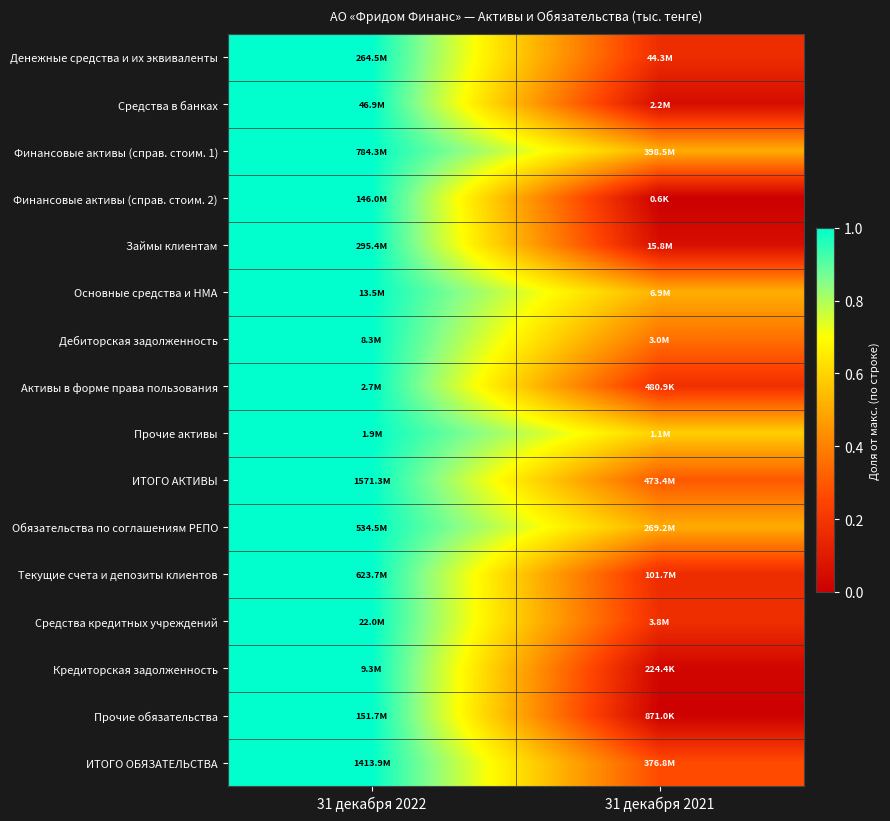

Reading right to left, list all the values displayed in this chart.

Денежные средства и их эквиваленты: 31 декабря 2021=0.2	31 декабря 2022=1.0
Средства в банках: 31 декабря 2021=0.0	31 декабря 2022=1.0
Финансовые активы (справ. стоим. 1): 31 декабря 2021=0.5	31 декабря 2022=1.0
Финансовые активы (справ. стоим. 2): 31 декабря 2021=0.0	31 декабря 2022=1.0
Займы клиентам: 31 декабря 2021=0.1	31 декабря 2022=1.0
Основные средства и НМА: 31 декабря 2021=0.5	31 декабря 2022=1.0
Дебиторская задолженность: 31 декабря 2021=0.4	31 декабря 2022=1.0
Активы в форме права пользования: 31 декабря 2021=0.2	31 декабря 2022=1.0
Прочие активы: 31 декабря 2021=0.6	31 декабря 2022=1.0
ИТОГО АКТИВЫ: 31 декабря 2021=0.3	31 декабря 2022=1.0
Обязательства по соглашениям РЕПО: 31 декабря 2021=0.5	31 декабря 2022=1.0
Текущие счета и депозиты клиентов: 31 декабря 2021=0.2	31 декабря 2022=1.0
Средства кредитных учреждений: 31 декабря 2021=0.2	31 декабря 2022=1.0
Кредиторская задолженность: 31 декабря 2021=0.0	31 декабря 2022=1.0
Прочие обязательства: 31 декабря 2021=0.0	31 декабря 2022=1.0
ИТОГО ОБЯЗАТЕЛЬСТВА: 31 декабря 2021=0.3	31 декабря 2022=1.0